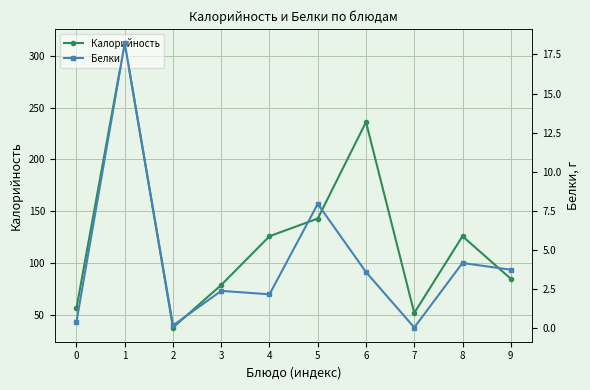

What is the spread (max minus min) of values at 5?

135.1